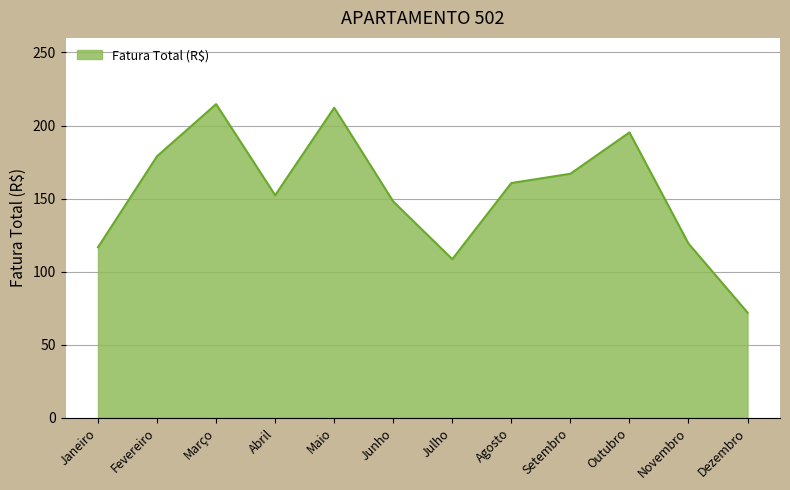

List the labels in order of value, smallest first.

Dezembro, Julho, Janeiro, Novembro, Junho, Abril, Agosto, Setembro, Fevereiro, Outubro, Maio, Março